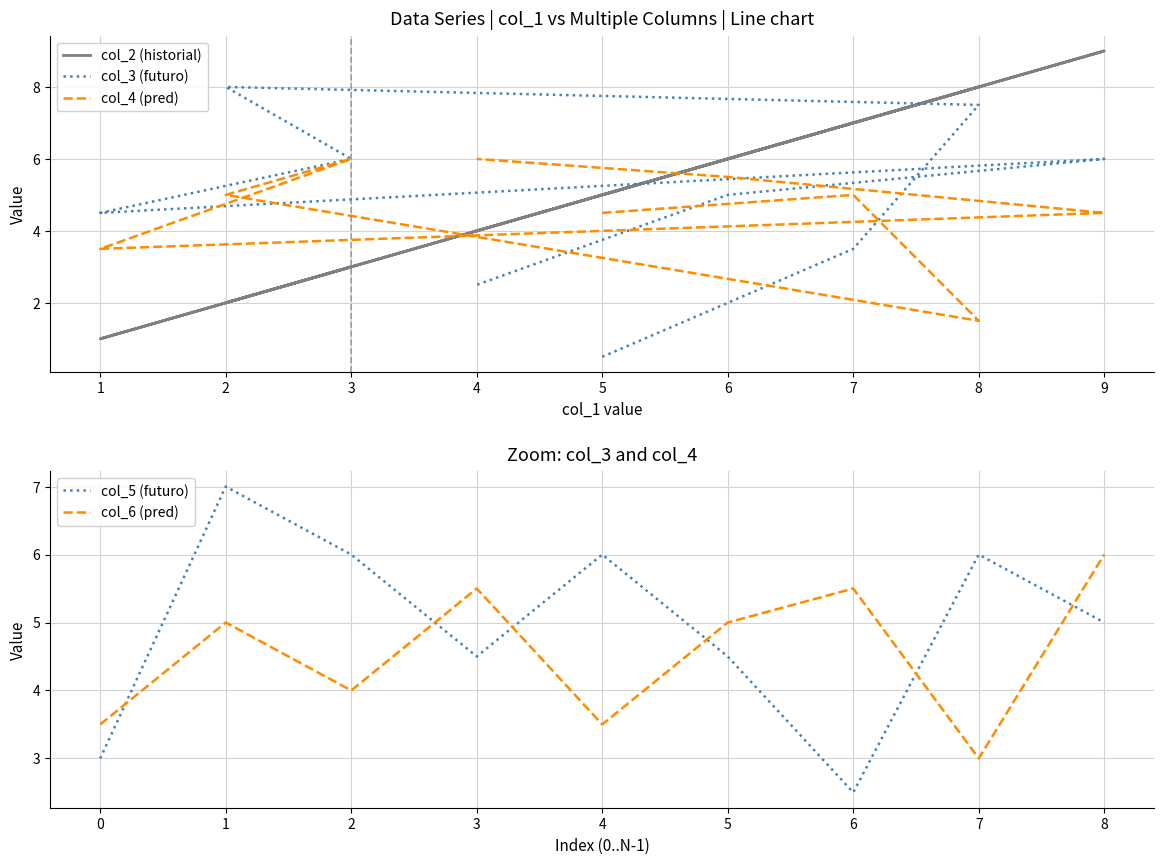

Is this an area chart (filled region under the line)?

No